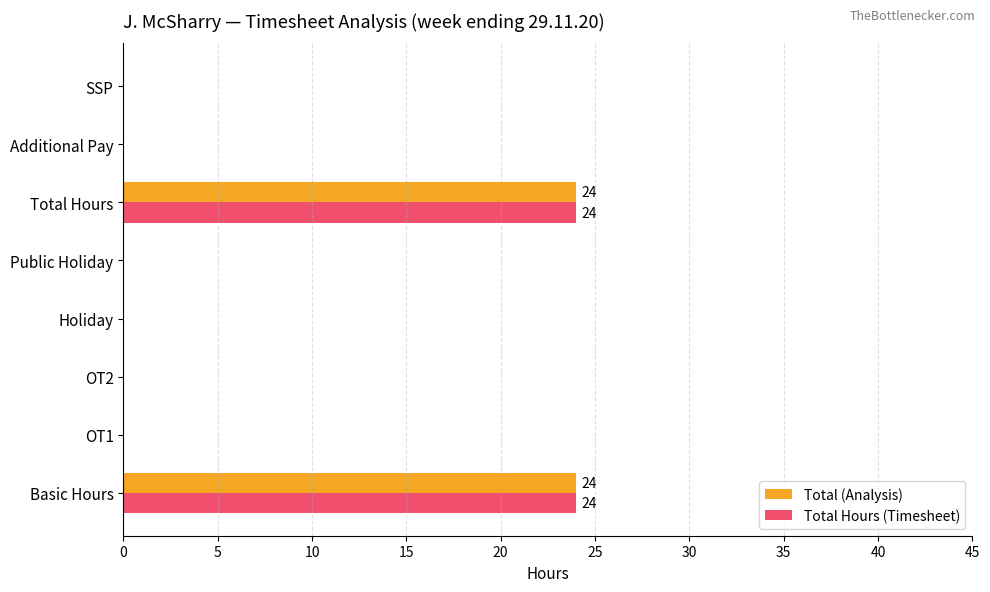

What are all the series names shown in the legend?

Total (Analysis), Total Hours (Timesheet)